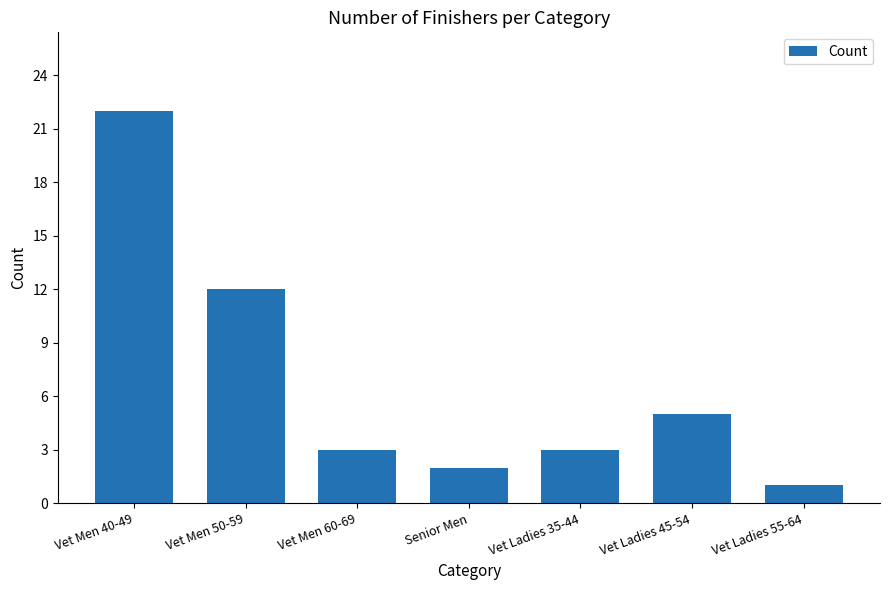

Reading left to right, list all the values displayed in this chart.

Vet Men 40-49=22	Vet Men 50-59=12	Vet Men 60-69=3	Senior Men=2	Vet Ladies 35-44=3	Vet Ladies 45-54=5	Vet Ladies 55-64=1